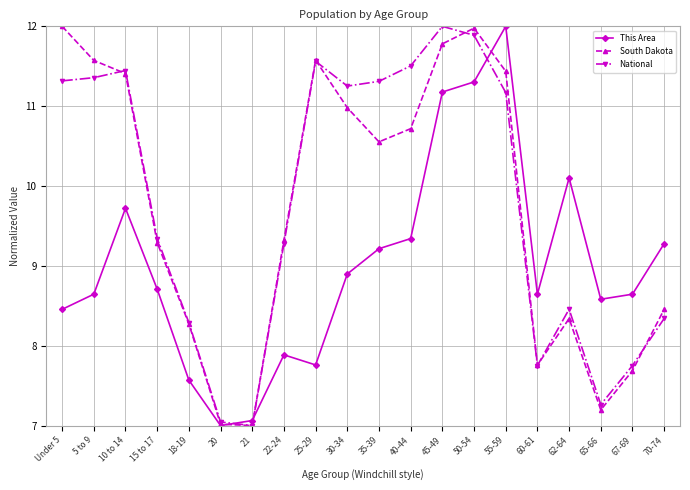

What is the label of the 3rd point from the right?

65-66